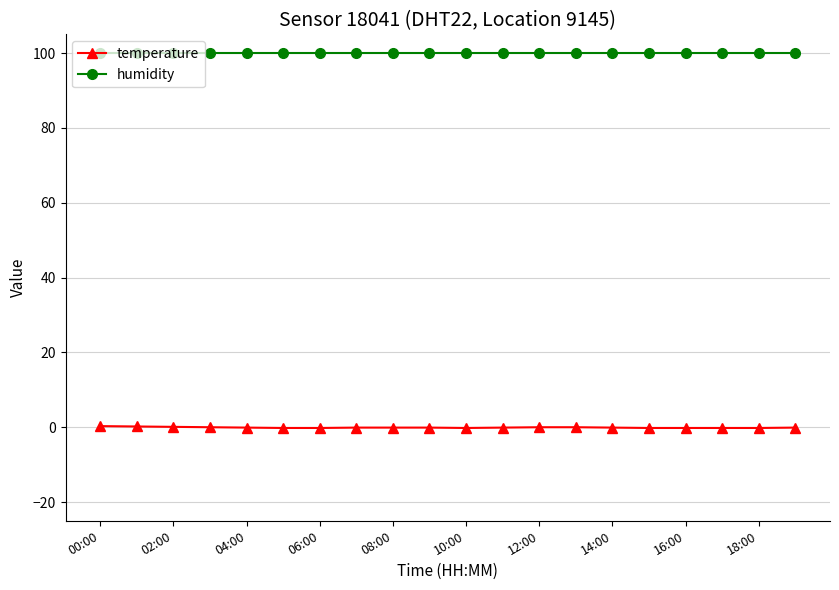

Which series has the largest total across all categories?

humidity